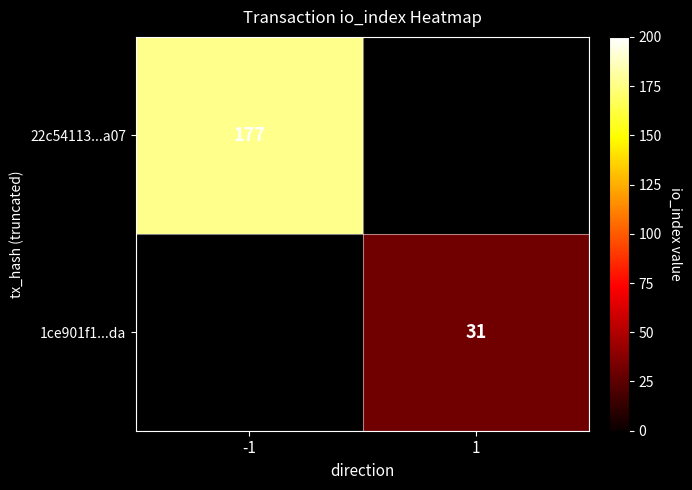

How many series are shown in this chart?

2